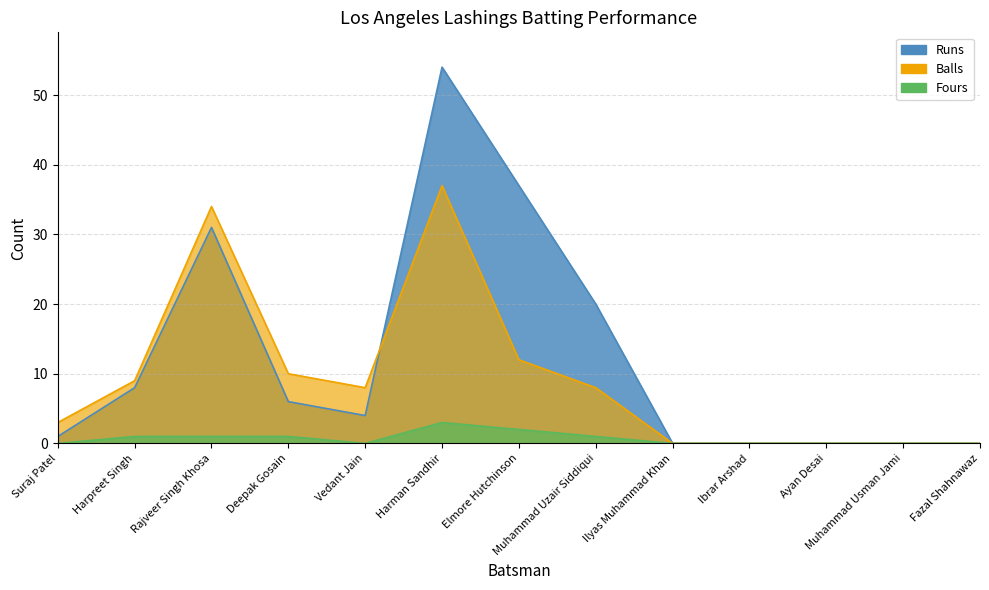

What position from the left is Elmore Hutchinson?

7